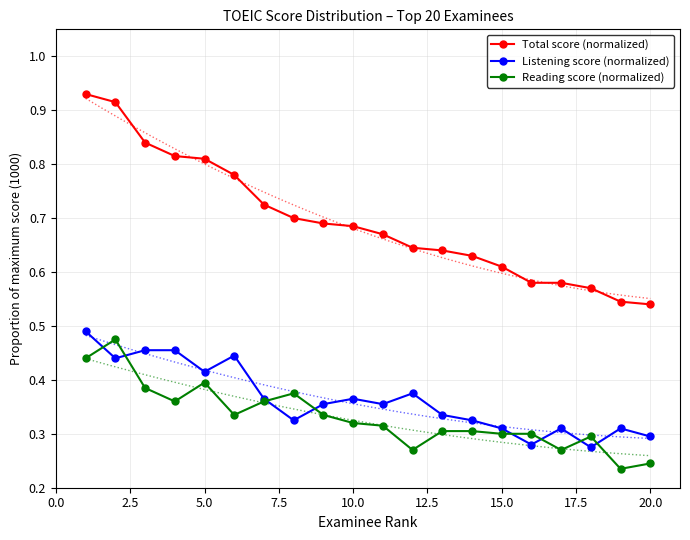

How many Reading score (normalized) values are between 0 and 1?

20